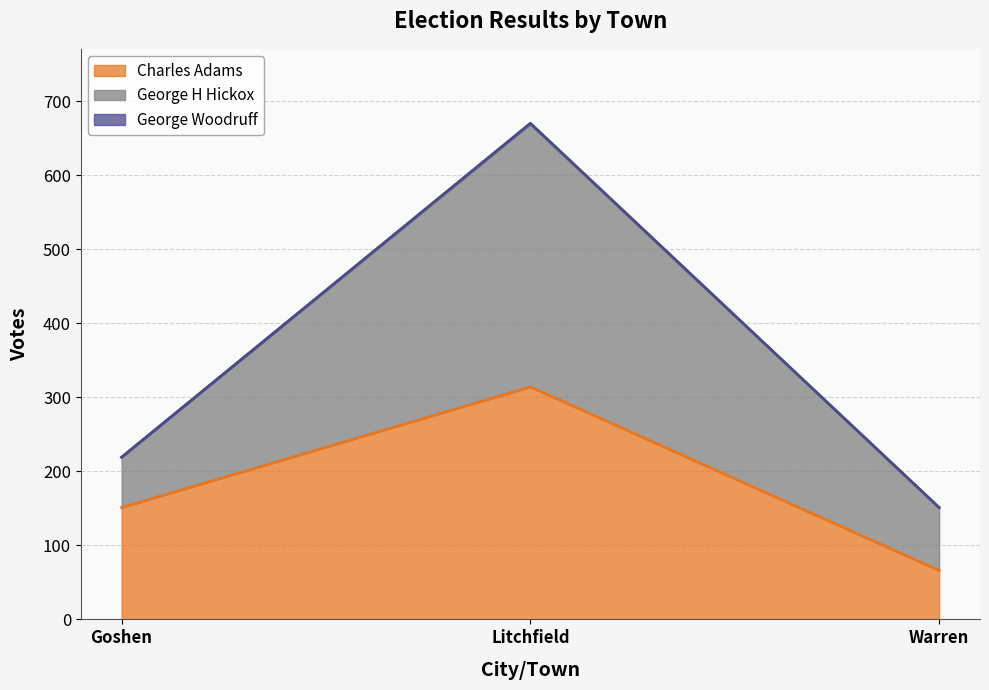

List the labels in order of Charles Adams value, smallest first.

Warren, Goshen, Litchfield